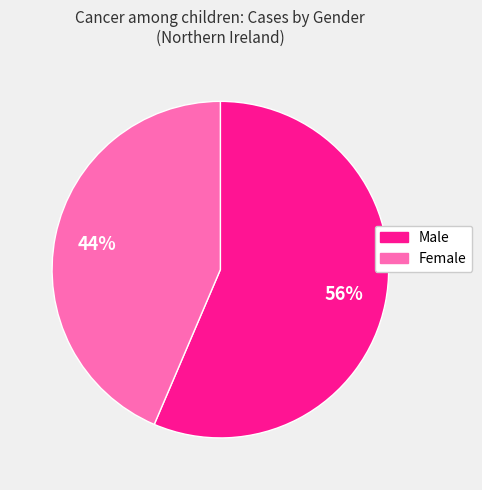

How many slices are in this pie chart?

2